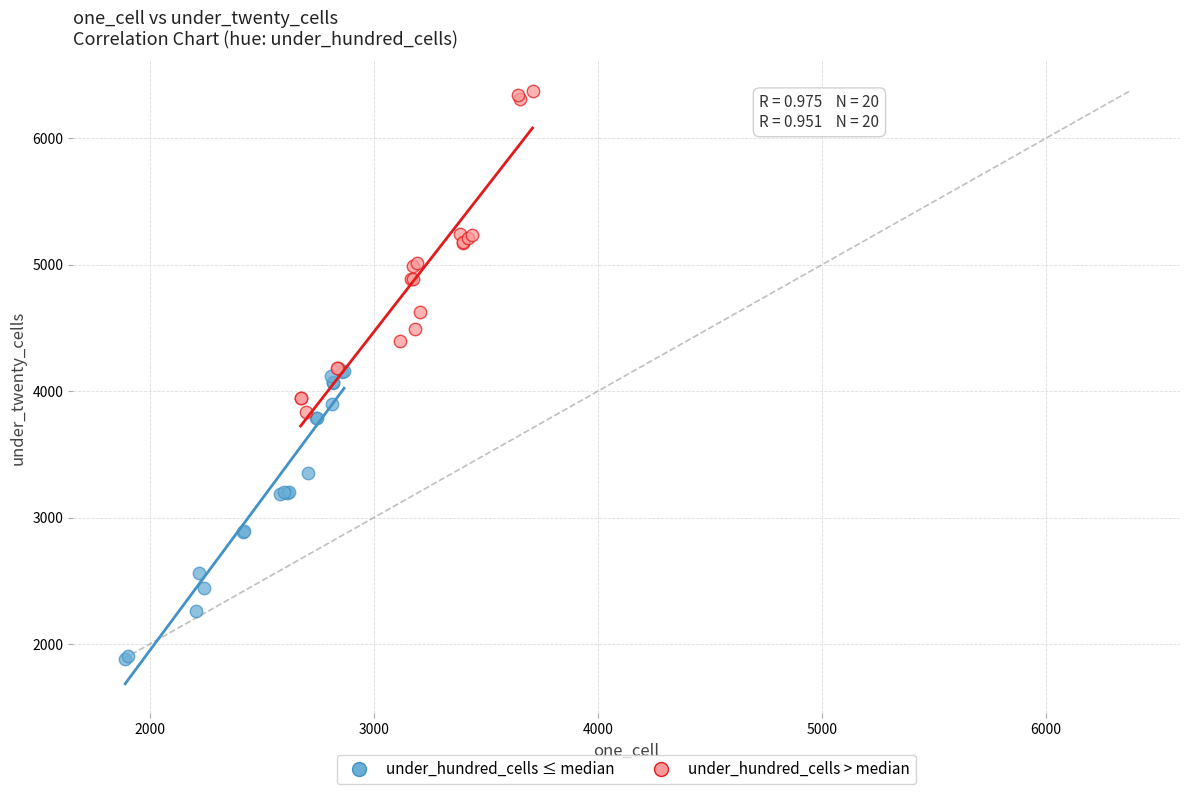

Which series reaches the minimum Y coordinate?

under_hundred_cells ≤ median